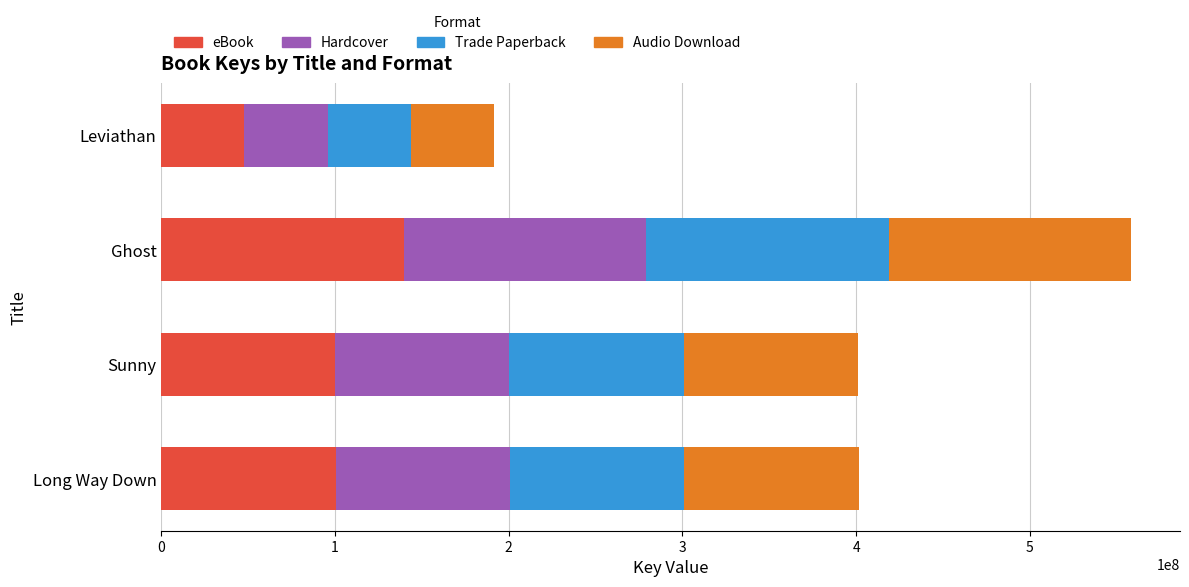

True or false: eBook has a value of 171992810 at Long Way Down.

False